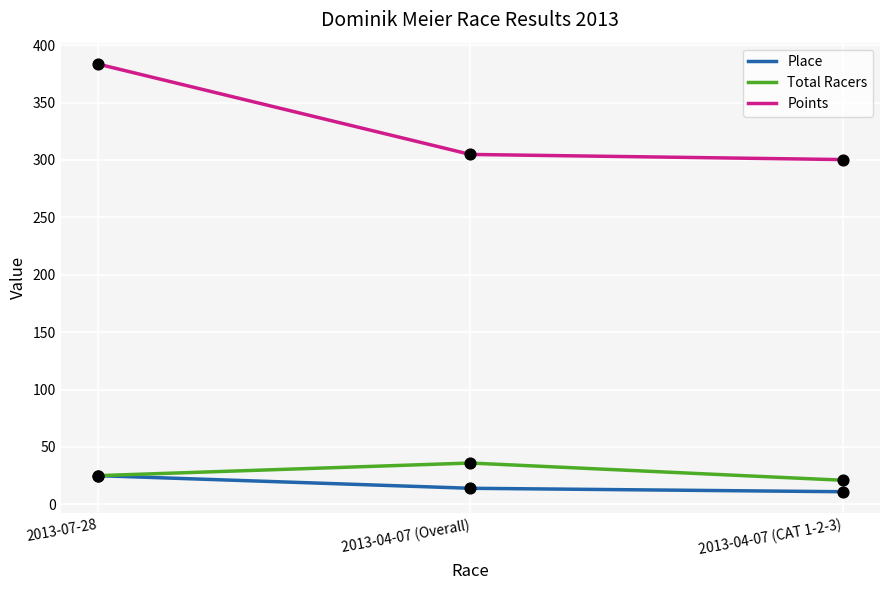

Is the value of Total Racers at 2013-04-07 (CAT 1-2-3) greater than the value of Place at 2013-07-28?

No